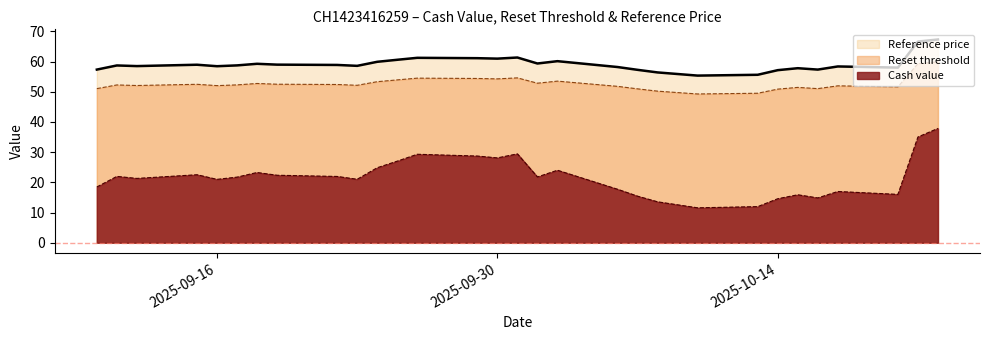

Between 2025-10-20 and 2025-10-17, which is larger?

2025-10-17